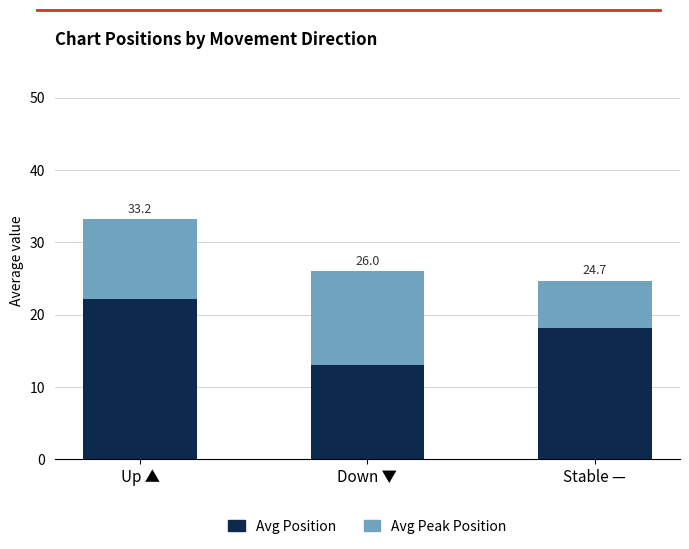

Are the bars horizontal?

No